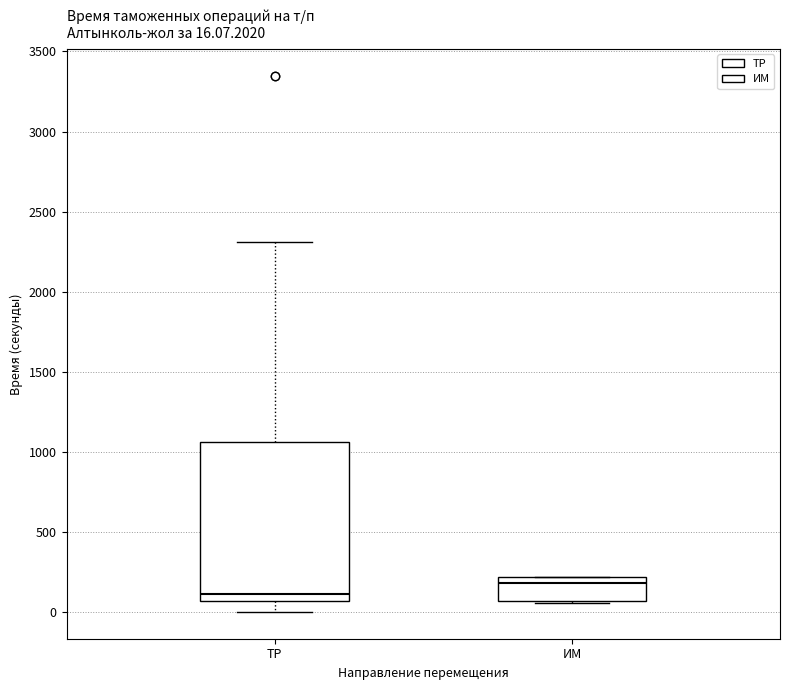

Comparing the boxes themselves (not the whiskers), which one is the tallest?

ТР